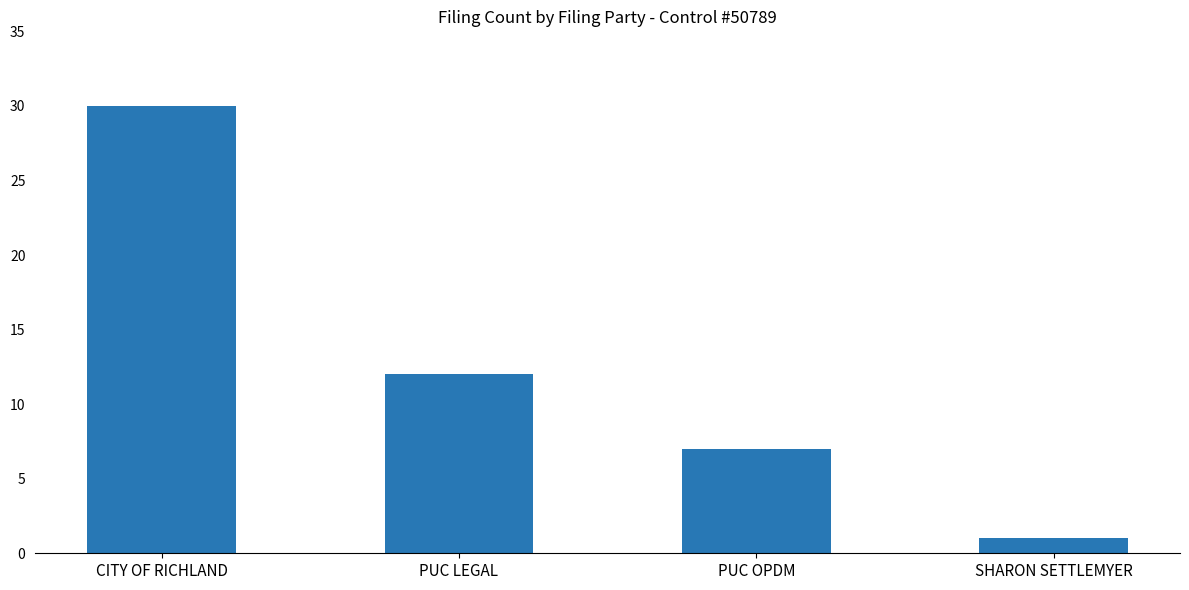

Are the bars grouped side by side (vs. stacked)?

No